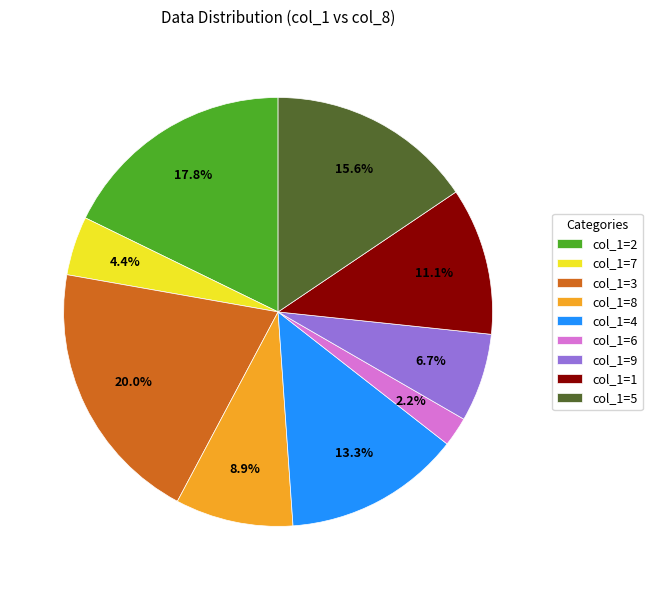

To the nearest percent, what is the difference between the largest and smallest slice percentages?

18%